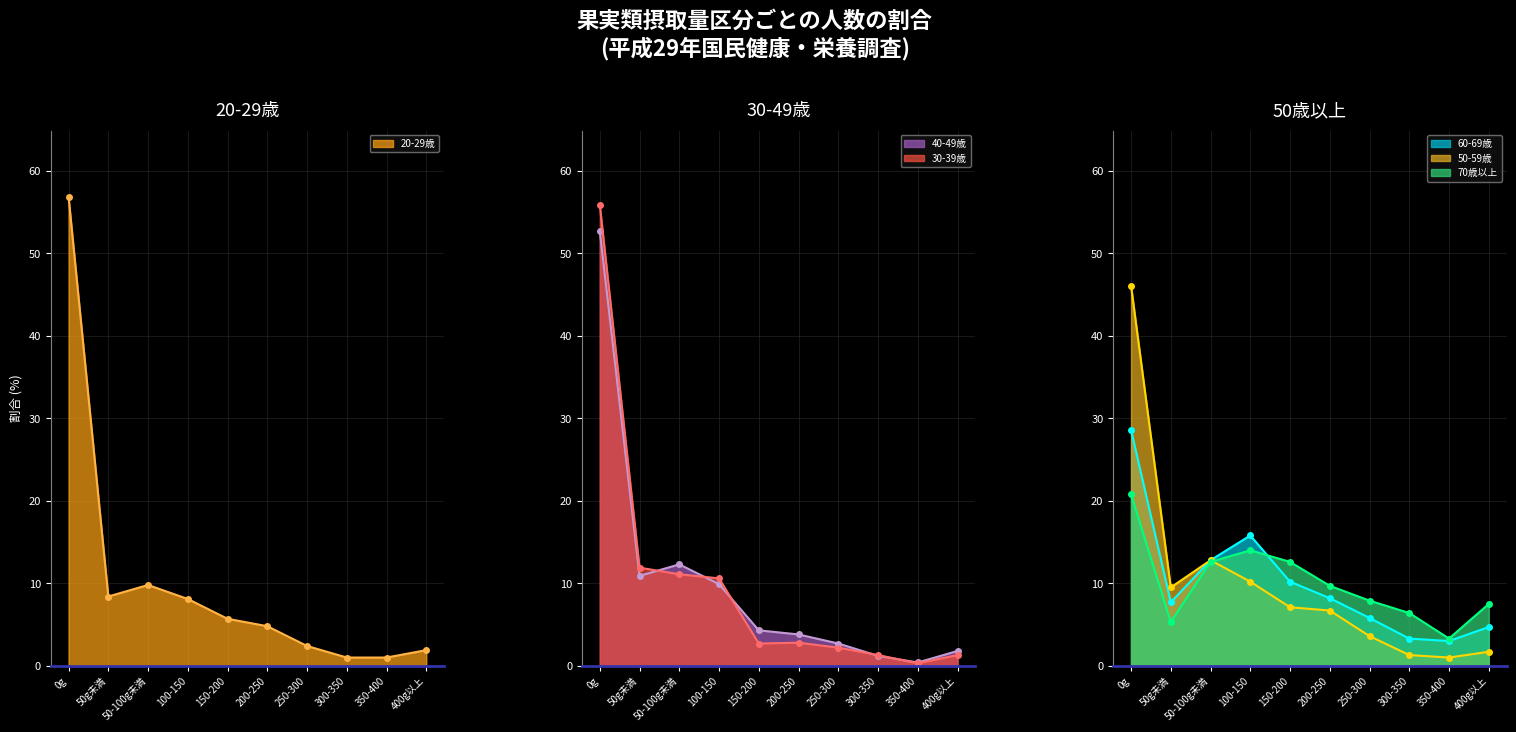

True or false: 40-49歳 and 60-69歳 intersect in this chart.

True